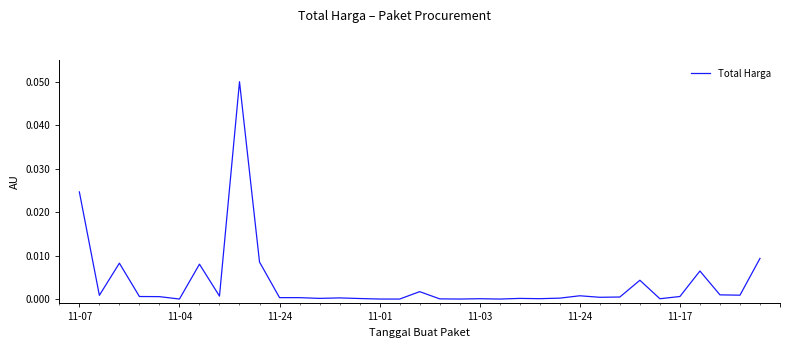

Count the number of data series in this chart.

1